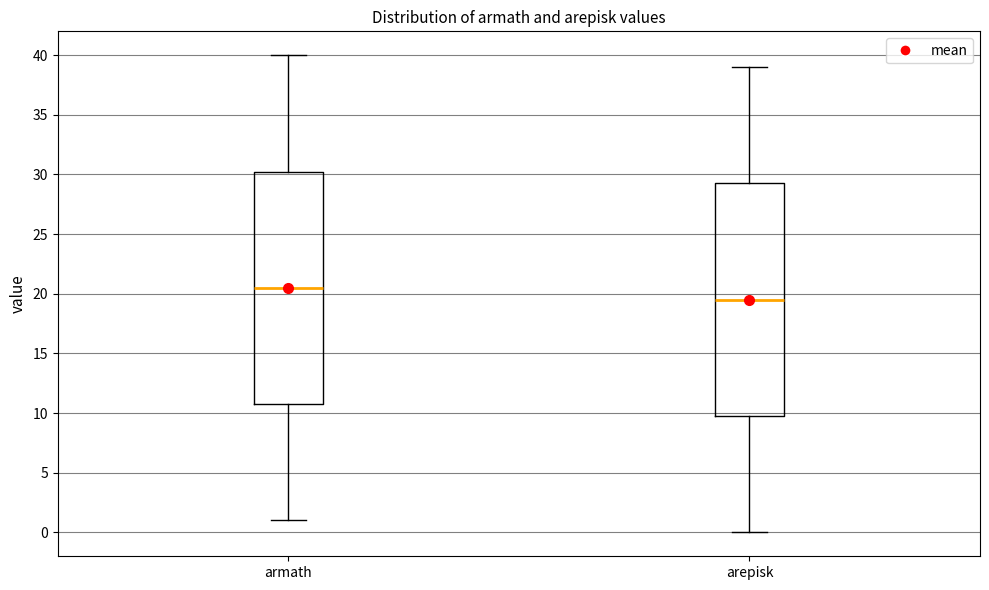

Reading left to right, transcribe this box plot: for each box, give where its median line is, the range the box spans, and where its two whiskers end, as read against the y-axis. The values are not printed on the chart, so give them approximately, as read against the axis.

armath: median 20.5, box 11.0 to 30.5, whiskers 1.0 to 40.0
arepisk: median 19.5, box 10.0 to 29.5, whiskers 0.0 to 39.0